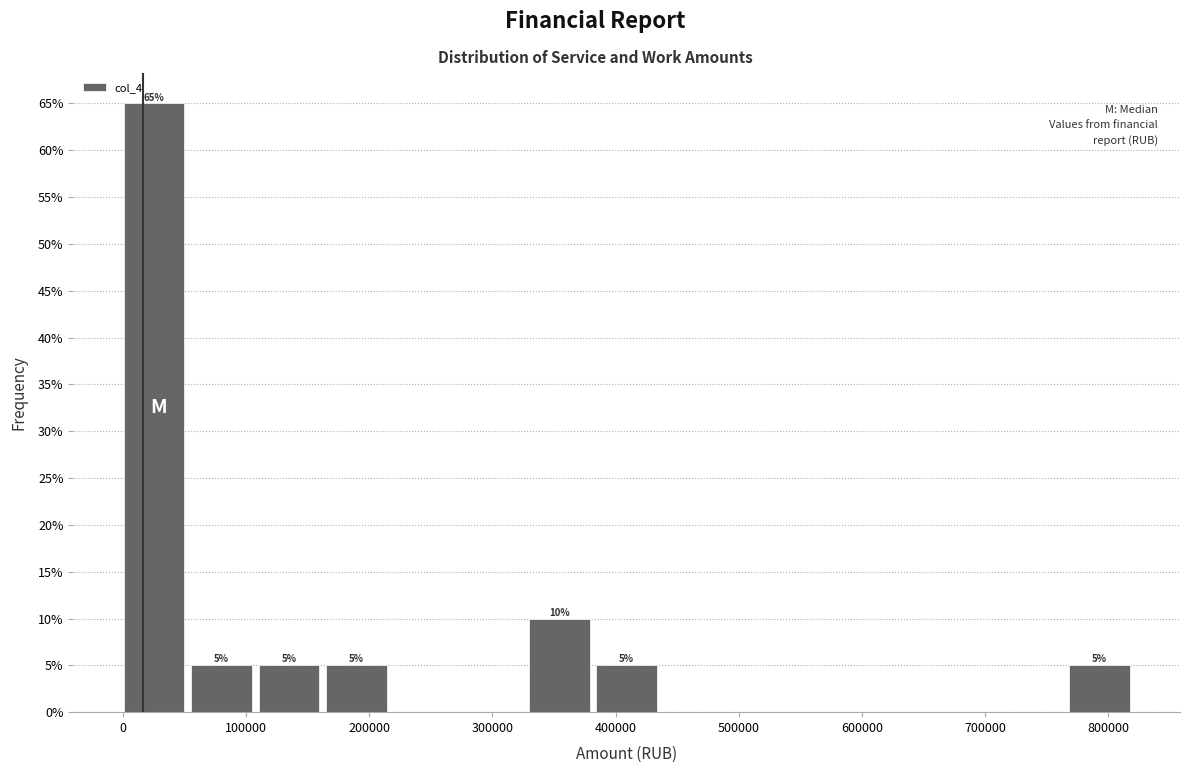

Which range on the x-axis has the tallest bar?

0 to 60000